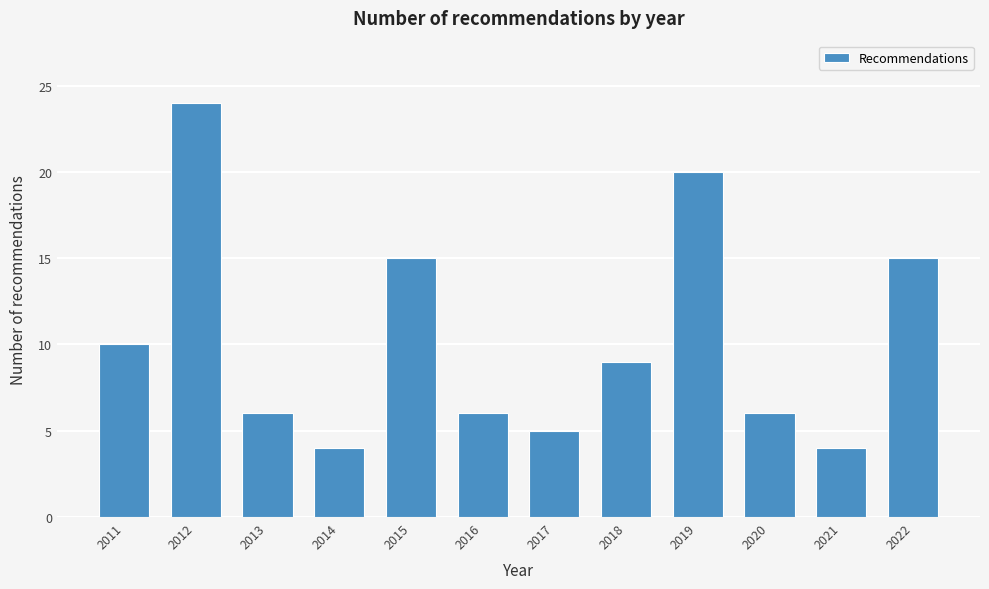

Reading left to right, extract all data points from this chart.

10	24	6	4	15	6	5	9	20	6	4	15